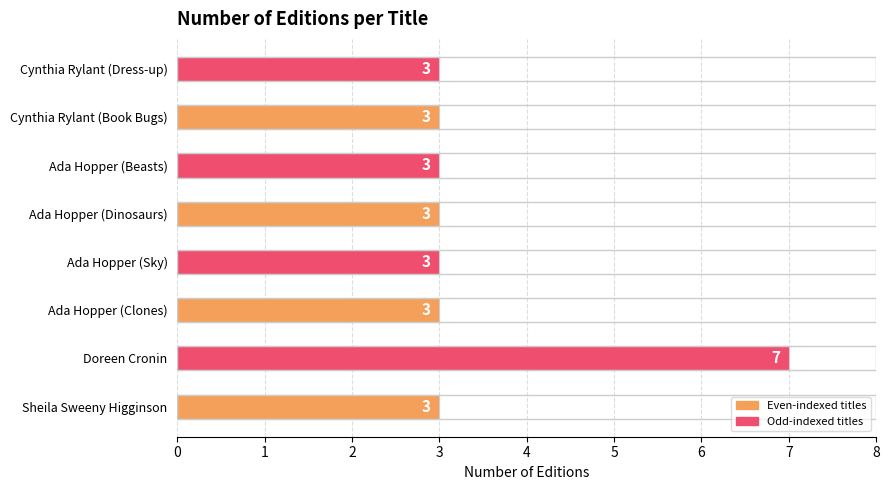

Which label corresponds to the largest value in the chart?

Doreen Cronin